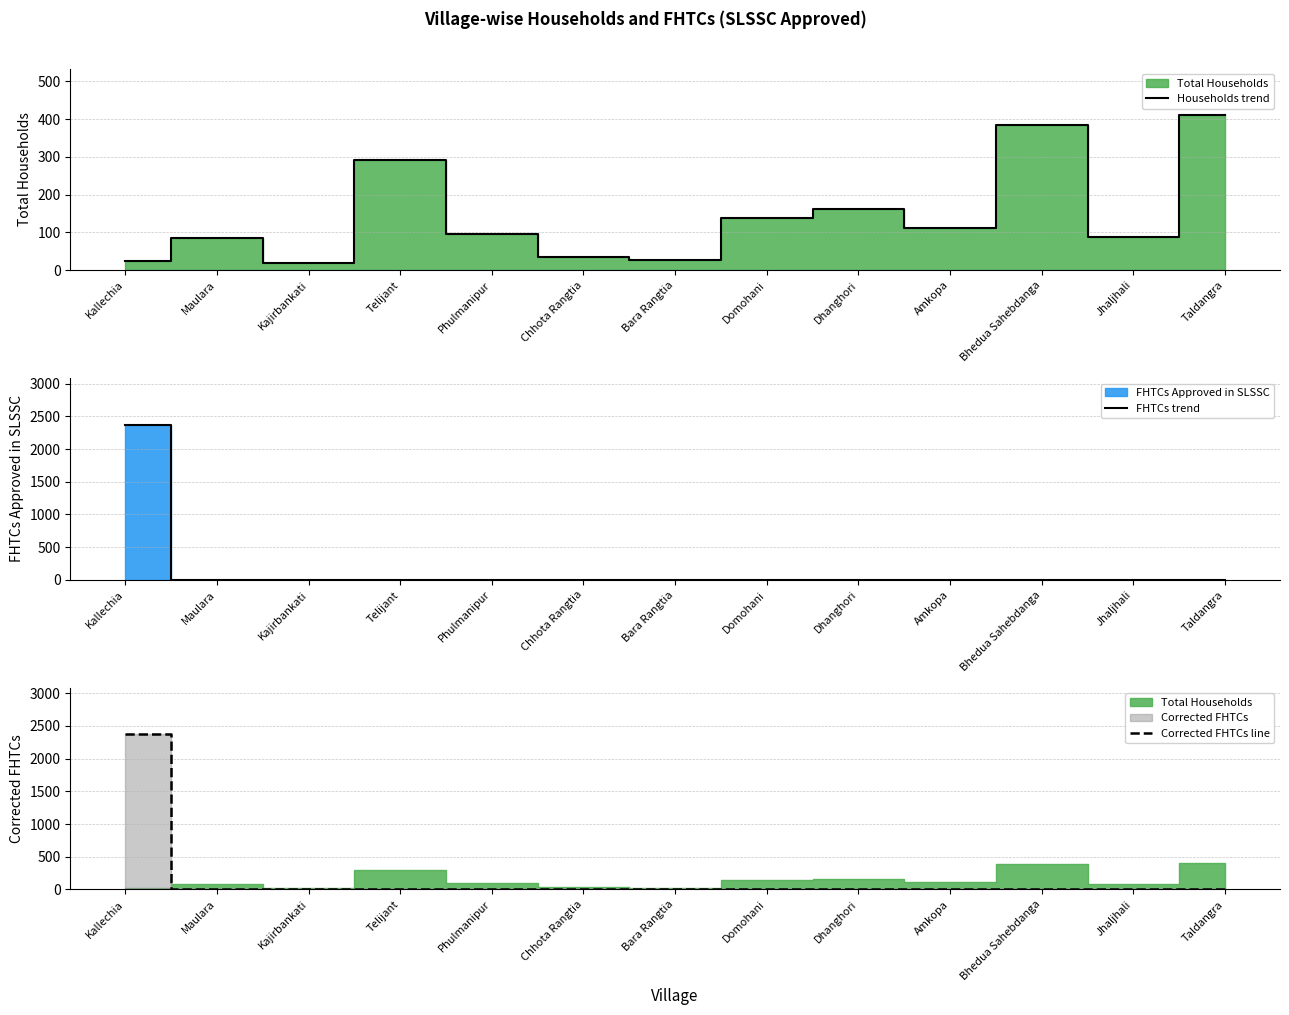

What is the maximum value for FHTCs trend?

2372